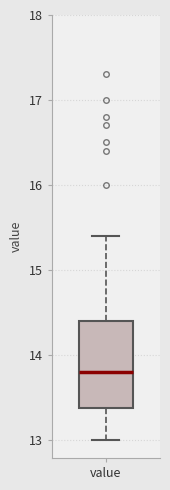

Where is the upper edge of the box for value on the y-axis? The values are not printed on the chart, so give them approximately, as read against the axis.

14.4